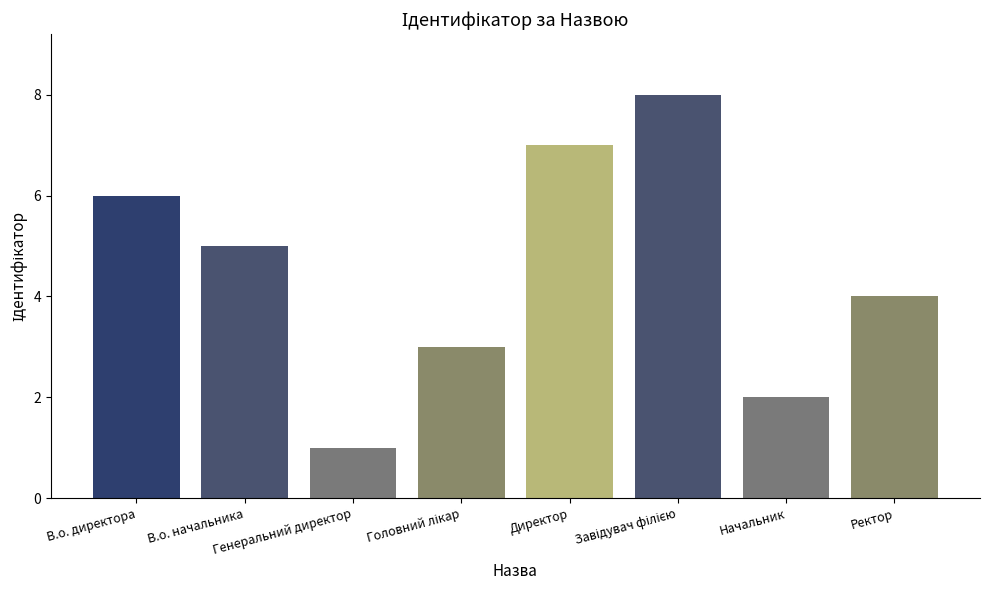

What is the maximum value shown in the chart?

8